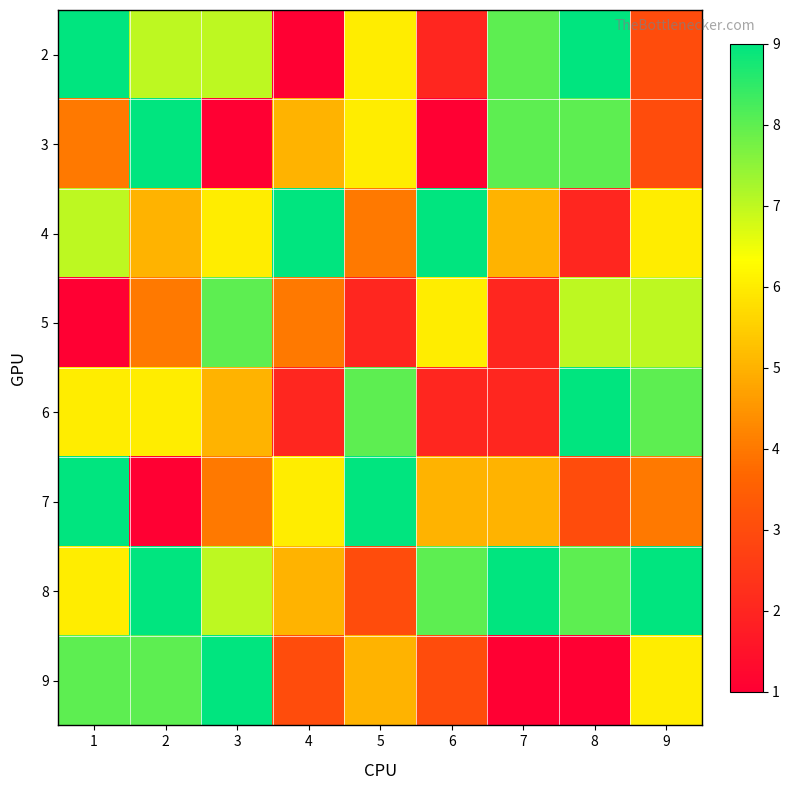

Which category has the highest value across all series?

1